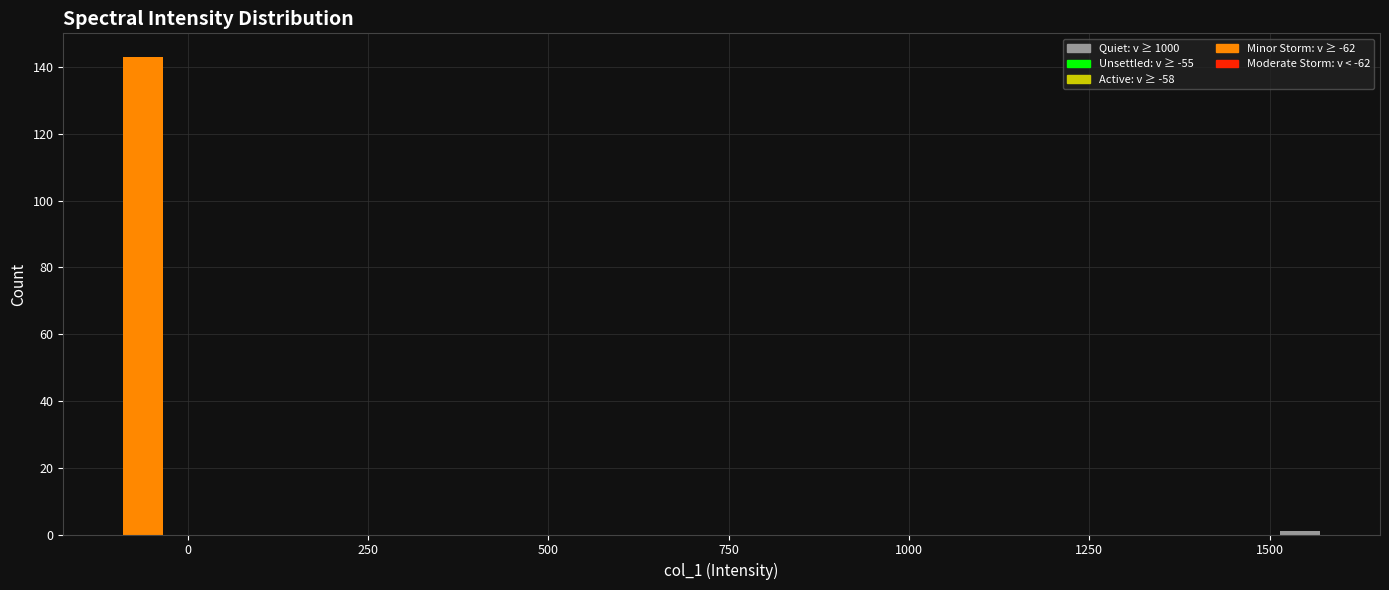

Read against the x-axis, roughly where is the centre of the tallest bar?

-50